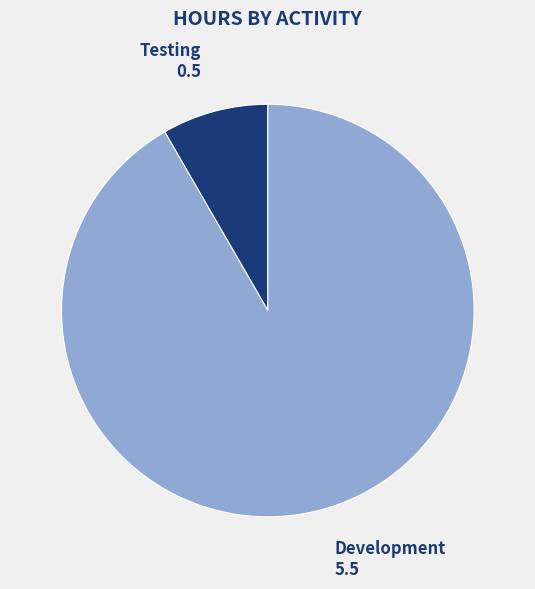

Is there any slice that represents more than half of the pie?

Yes